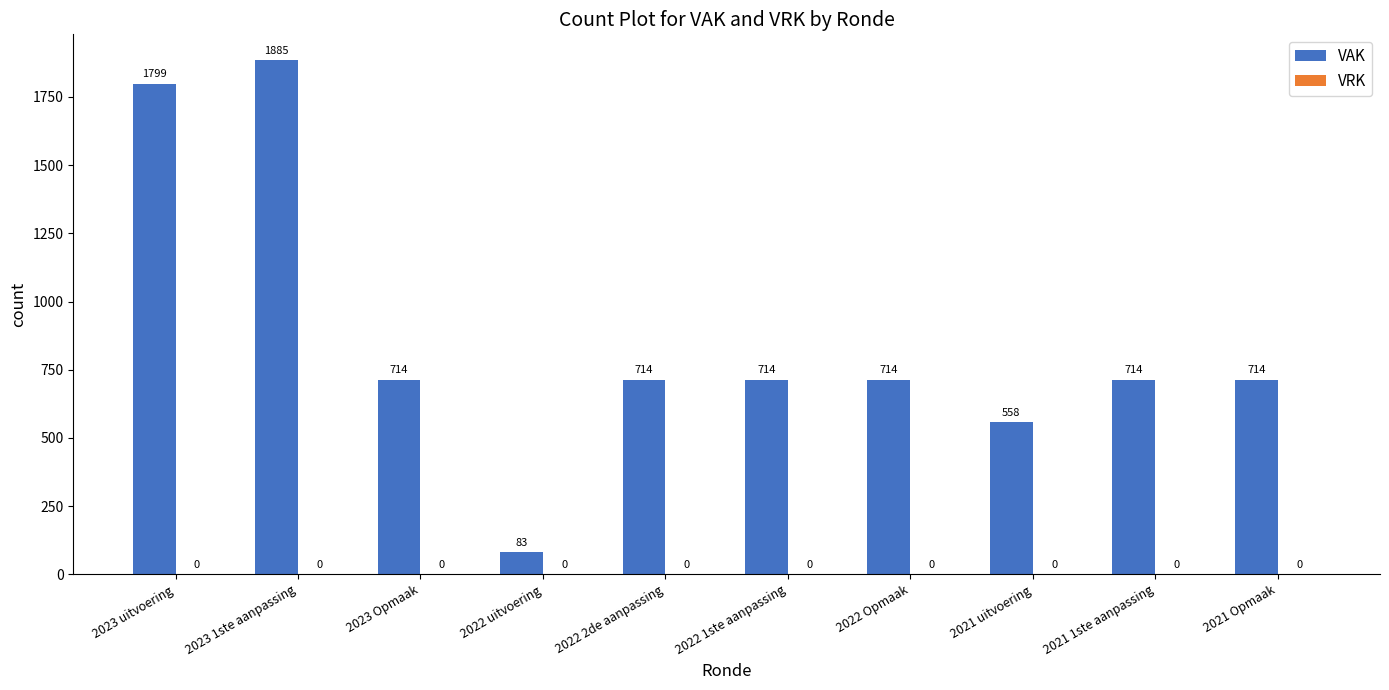

Count the number of data series in this chart.

1